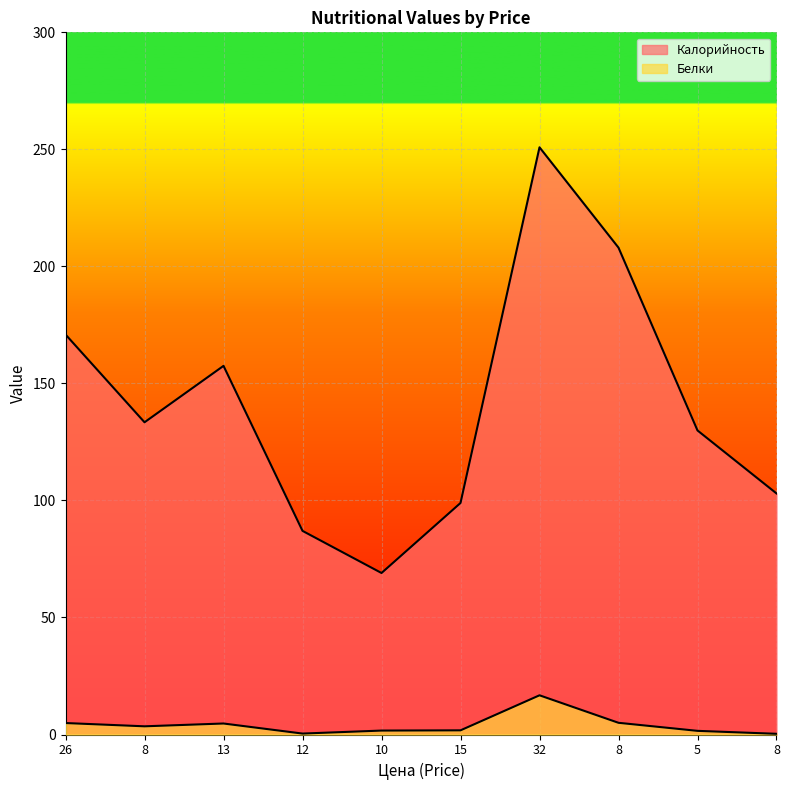

What is the value of the Калорийность point at the 9th from the left?

129.9